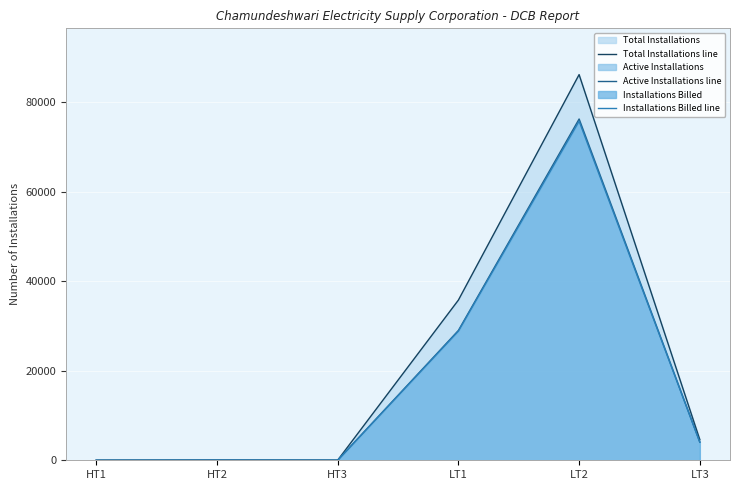

Reading left to right, extract all data points from this chart.

Total Installations line: HT1=4	HT2=34	HT3=13	LT1=35805	LT2=86211	LT3=4610
Active Installations line: HT1=4	HT2=30	HT3=13	LT1=29018	LT2=76288	LT3=4058
Installations Billed line: HT1=4	HT2=30	HT3=13	LT1=28885	LT2=75816	LT3=4031